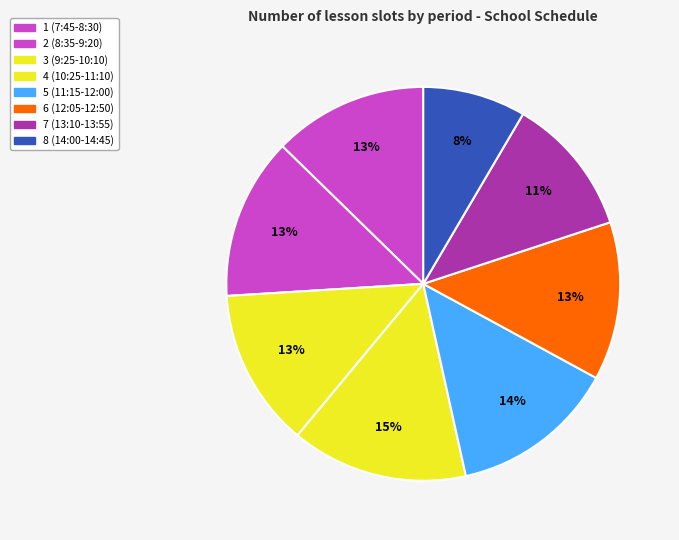

To the nearest percent, what is the combined percentage of 5 and 6?

26%